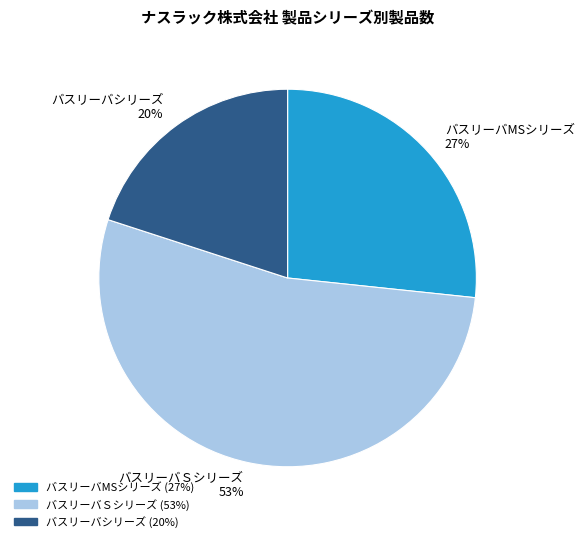

True or false: バスリーバシリーズ accounts for 20% of the total.

True